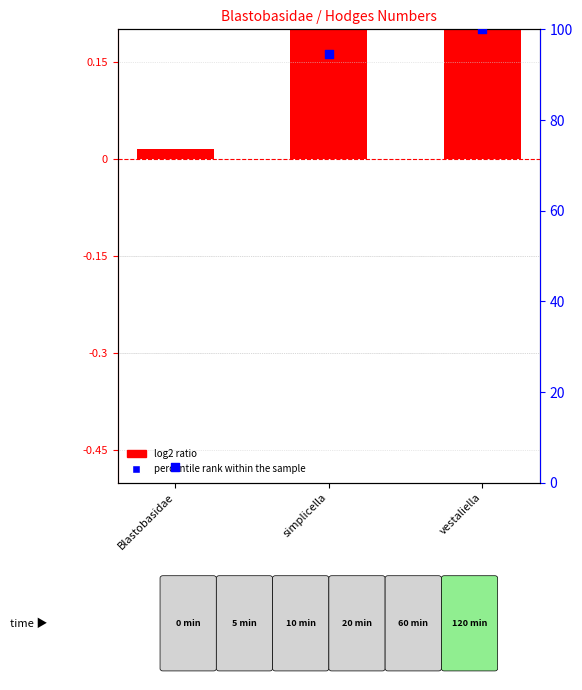

What are all the series names shown in the legend?

log2 ratio, percentile rank within the sample